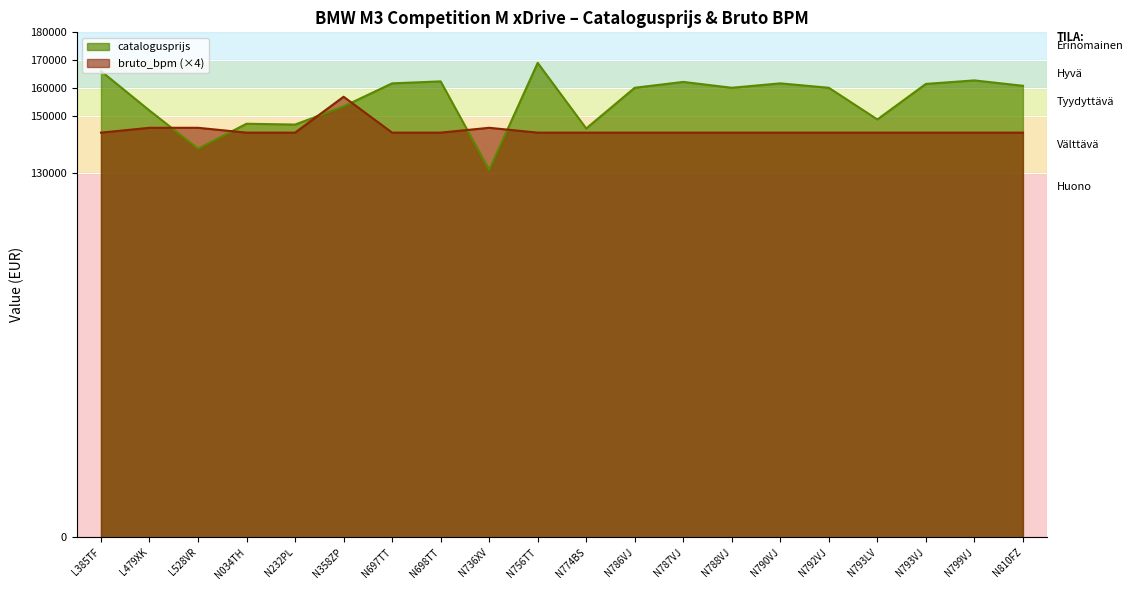

Which has a higher value, L528VR or N358ZP?

N358ZP